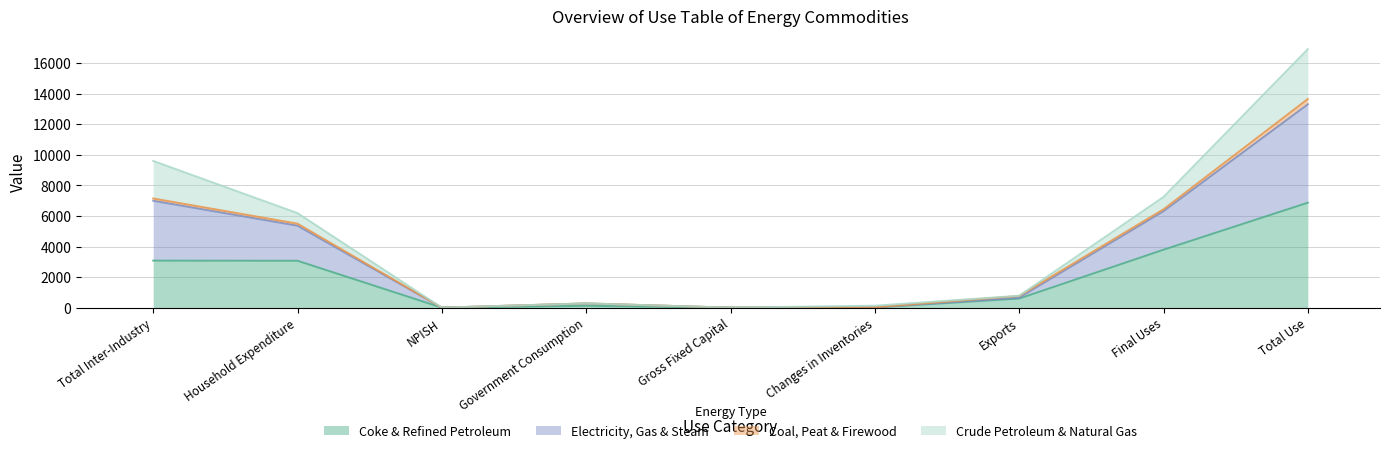

At which category is the sum across all series the highest?

Total Use